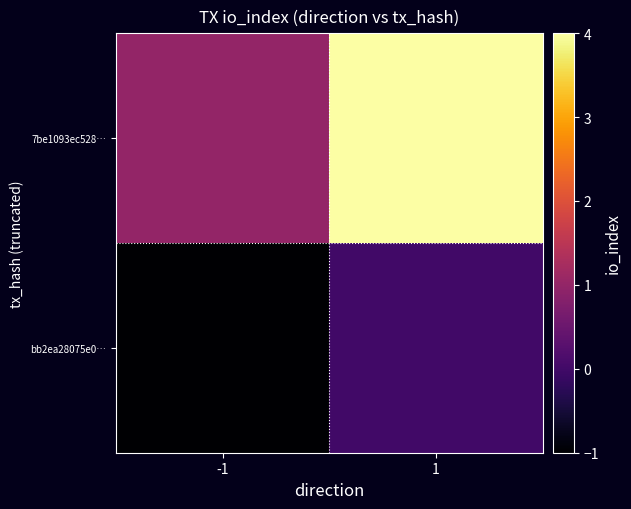

Rank the series at -1 from highest to lowest value.

7be1093ec528…, bb2ea28075e0…